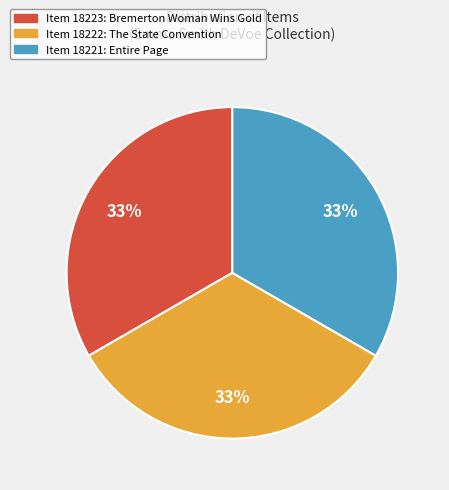

True or false: Item 18223: Bremerton Woman Wins Gold accounts for 24% of the total.

False